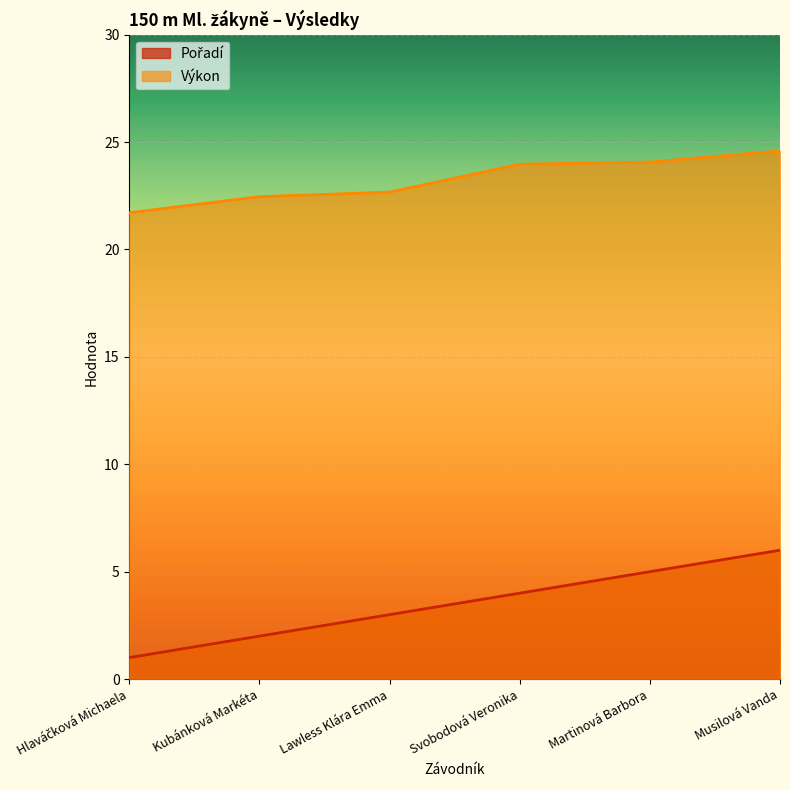

Reading right to left, transcribe all the data shown in this chart.

Pořadí: 6.0	5.0	4.0	3.0	2.0	1.0
Výkon: 24.6	24.1	24.0	22.7	22.5	21.7